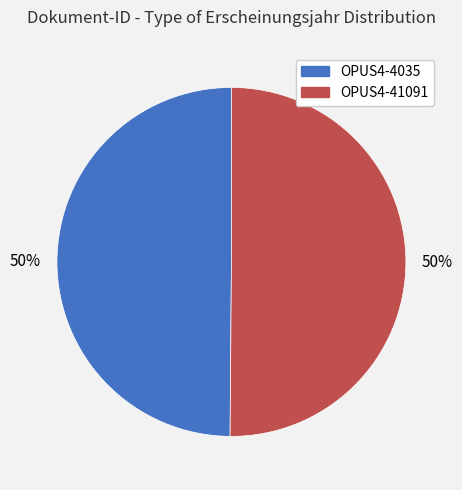

What percentage is the OPUS4-41091 slice, to the nearest percent?

50%